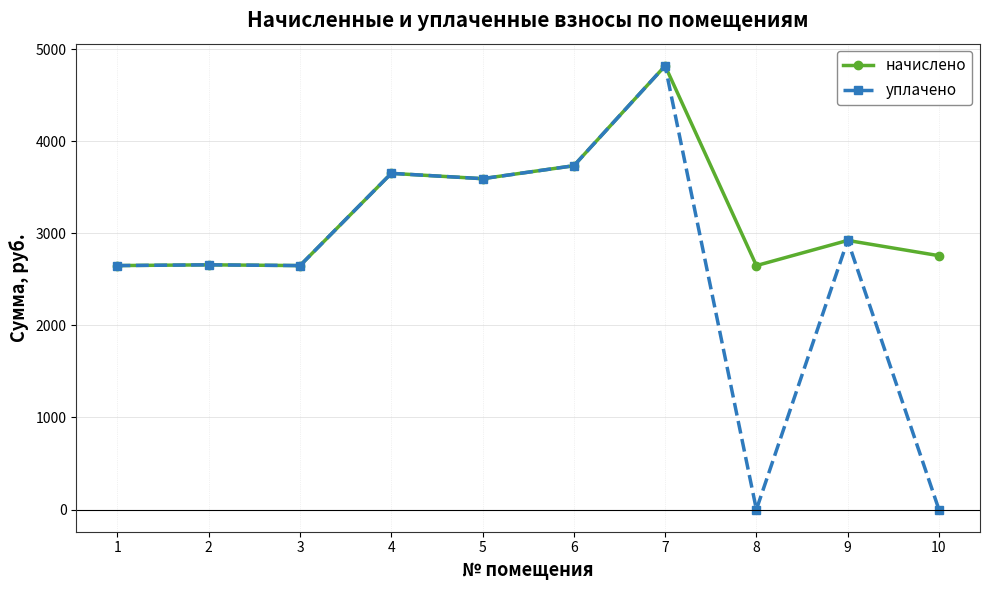

How many data points in начислено are above 2922?

5